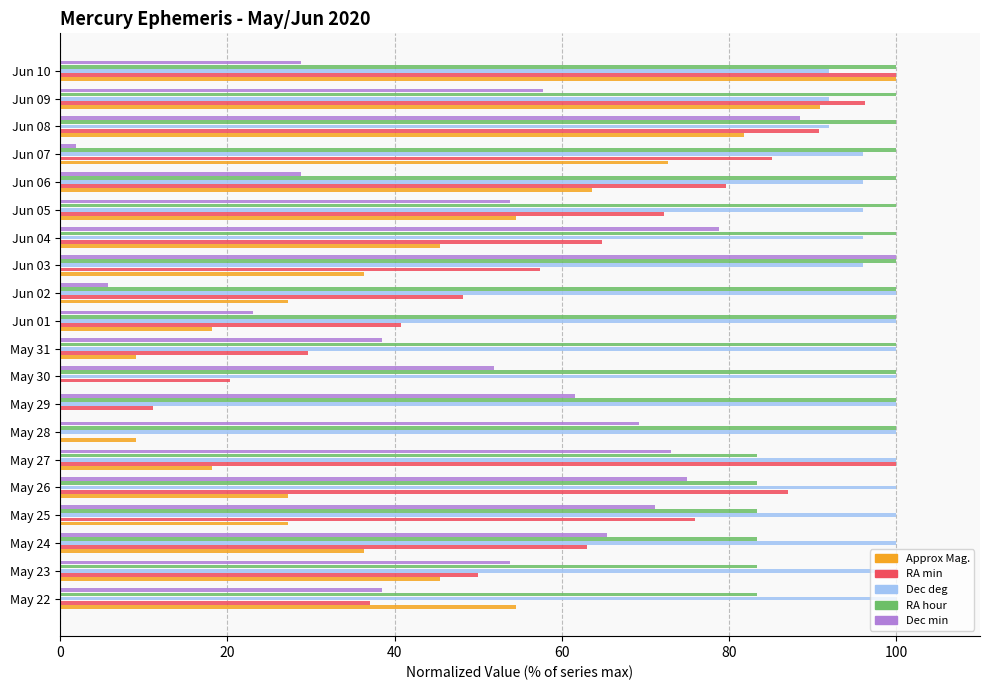

At which category is the sum across all series the highest?

Jun 08